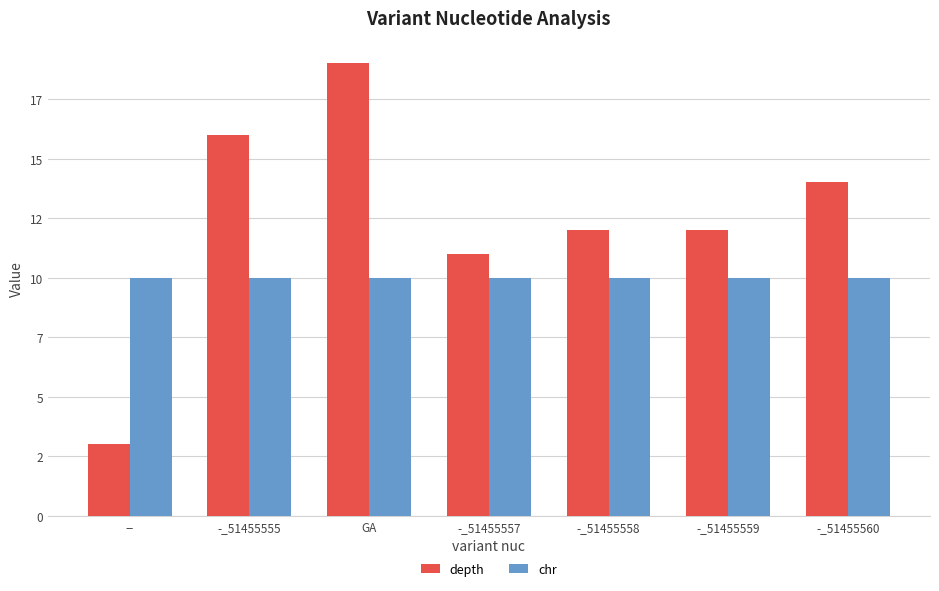

Does the chart contain any negative values?

No